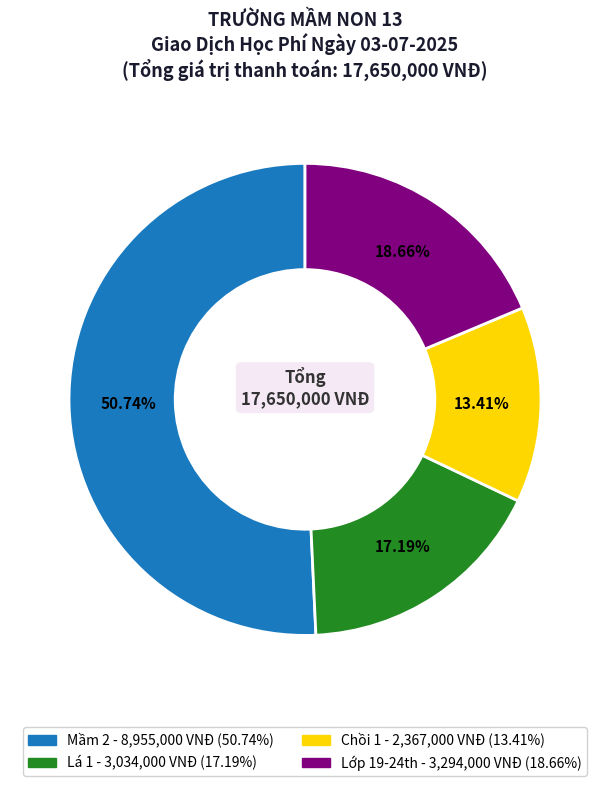

Count the number of slices in the pie.

4